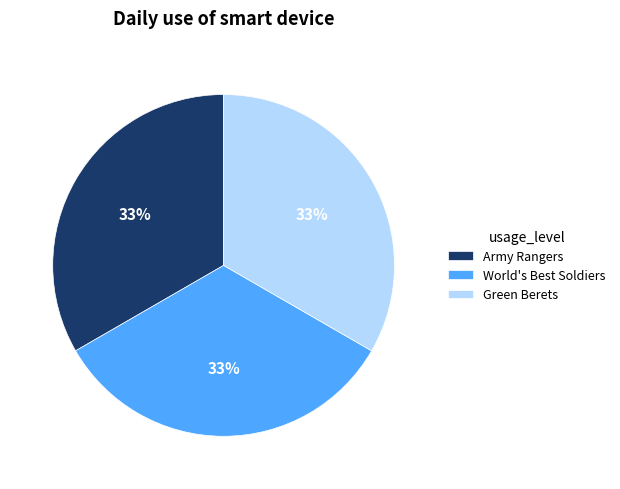

Do Green Berets and Army Rangers together represent more than half of the pie?

Yes